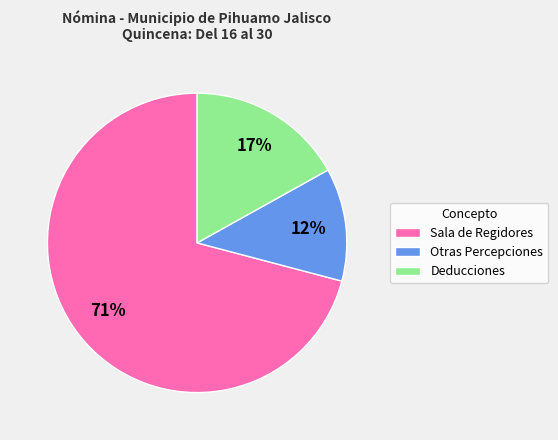

To the nearest percent, what portion does Otras Percepciones represent?

12%